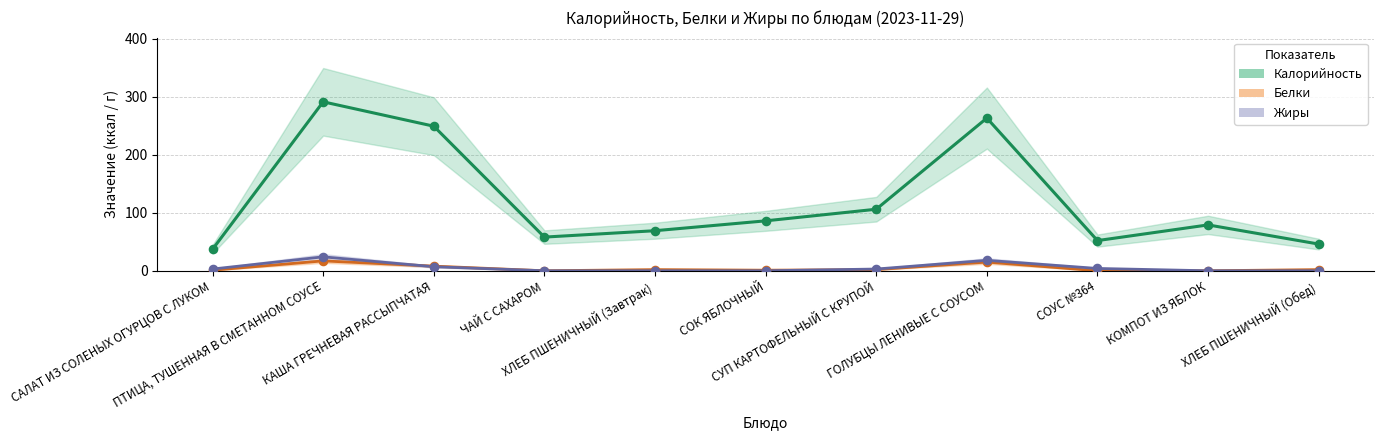

What are all the series names shown in the legend?

Калорийность, Белки, Жиры